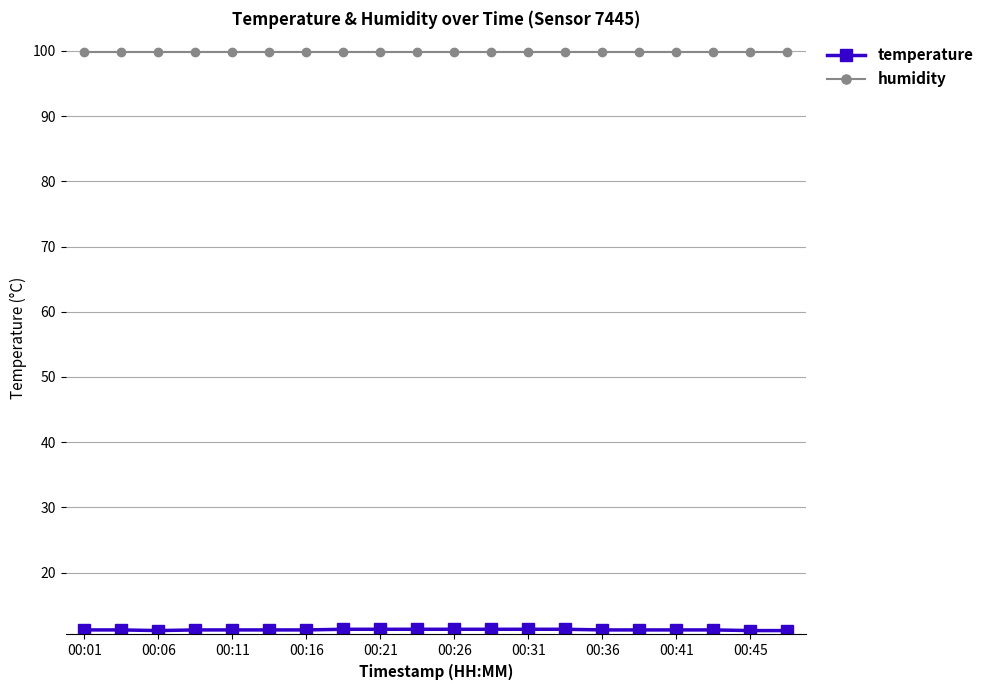

At how many categories does at least one series exceed 62?

20